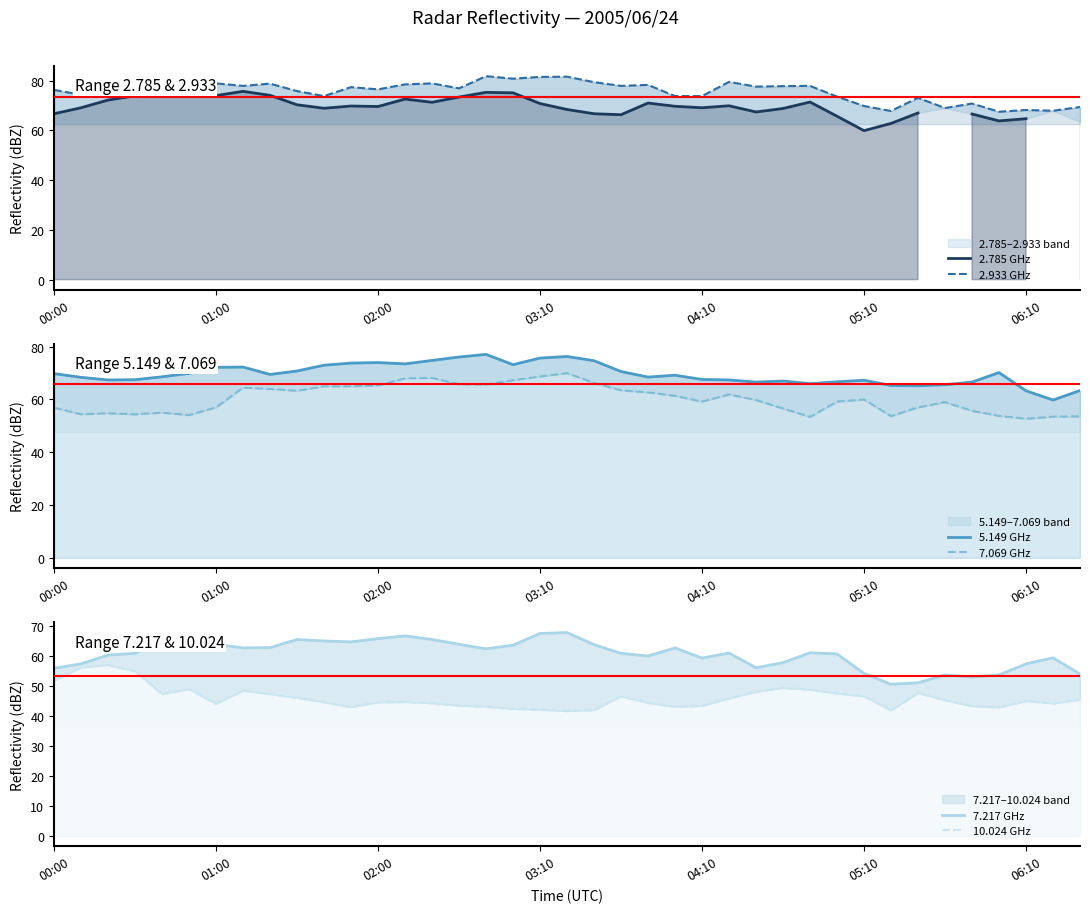

Which has a higher value, 7 or 18?

7